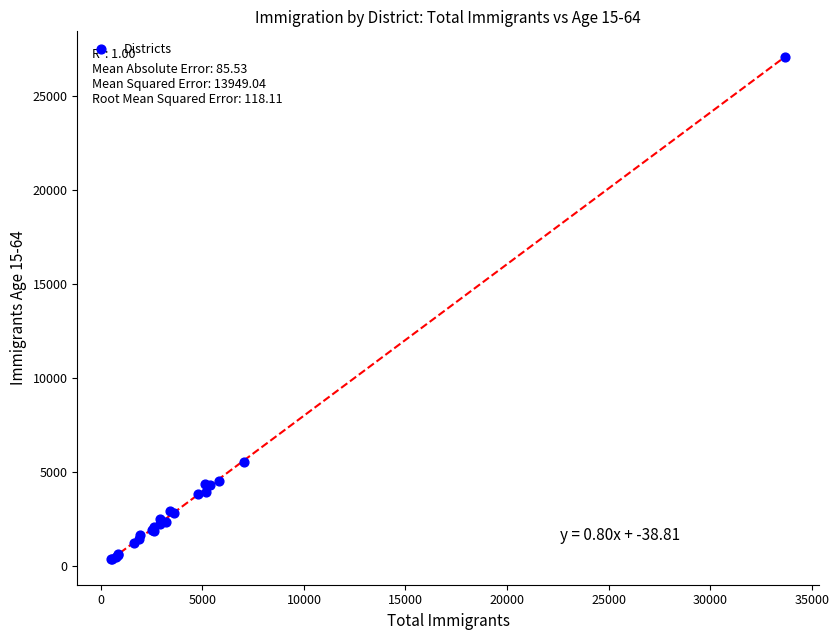

What Y value in the scatter plot is closest to 13740?

5540